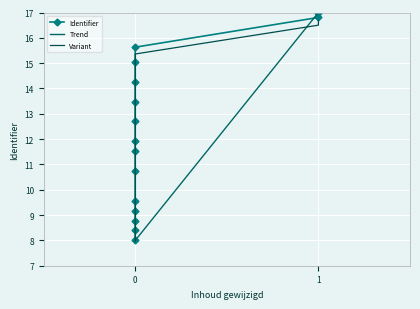

Between 6 and 10, which is larger?

10